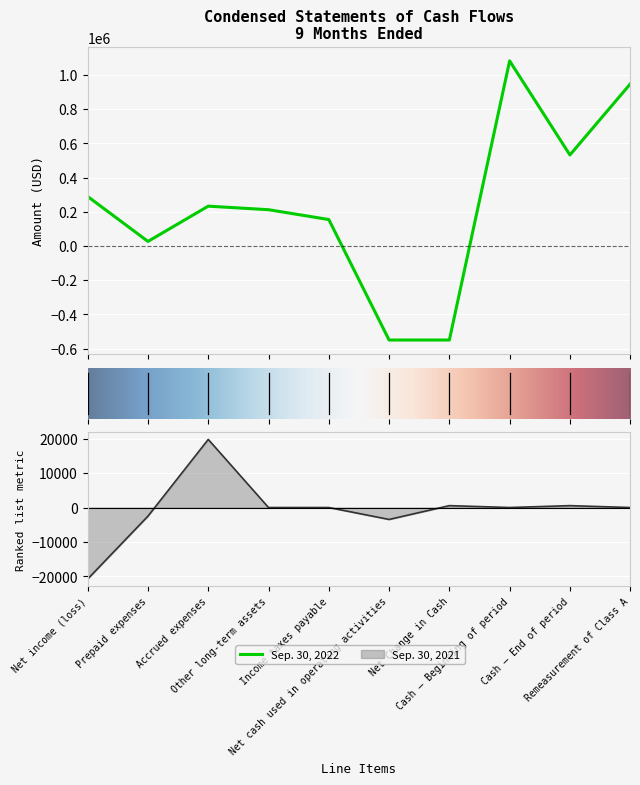

In Sep. 30, 2021, how many points are lower than both neighbors (excluding endpoints)?

2